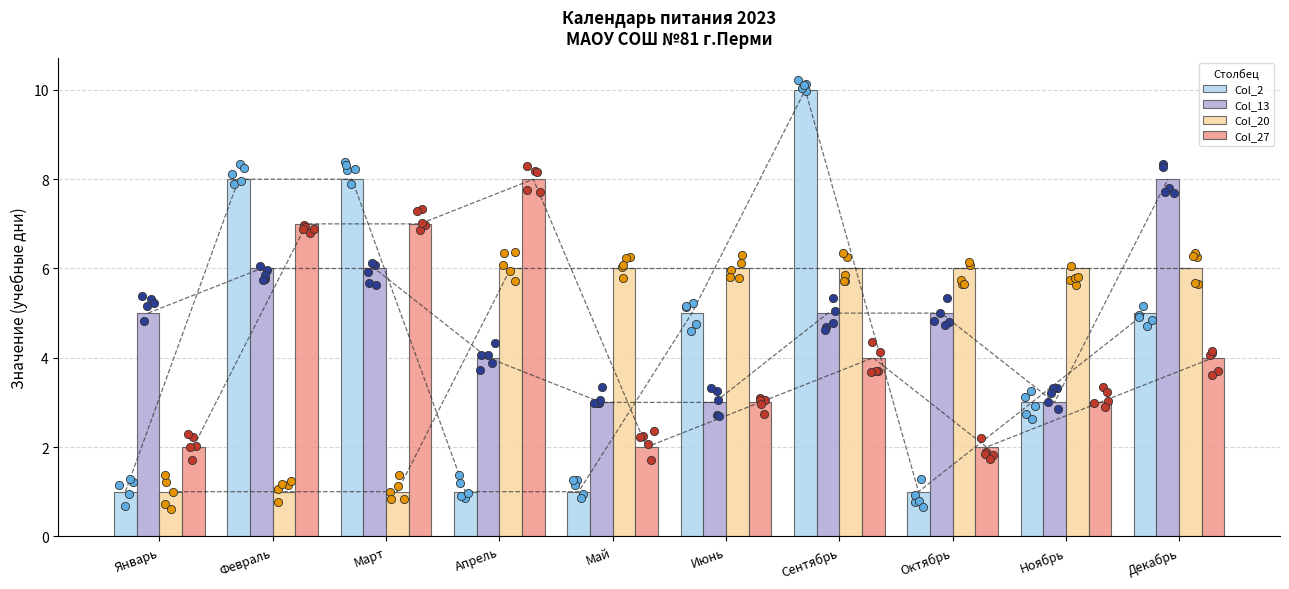

Which series reaches the maximum Y coordinate?

Col_2